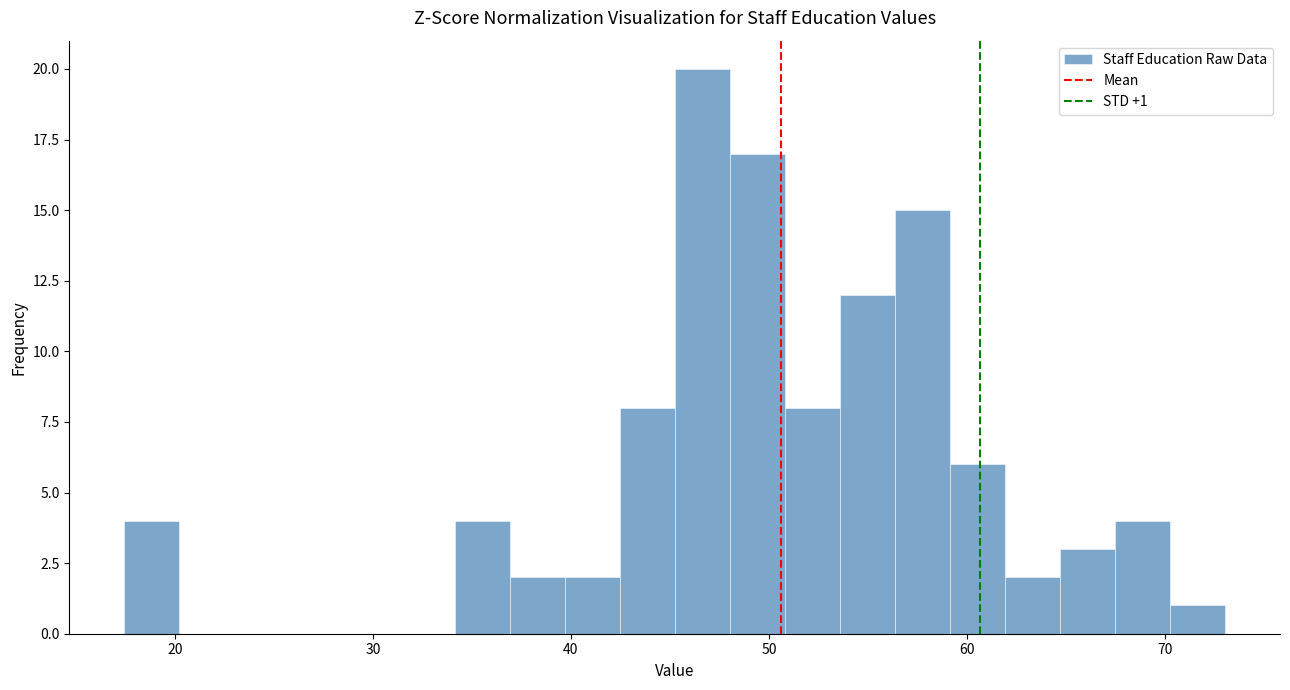

Around what value on the x-axis is the tallest bar? Give the approximate position of its centre, as read against the axis.

47